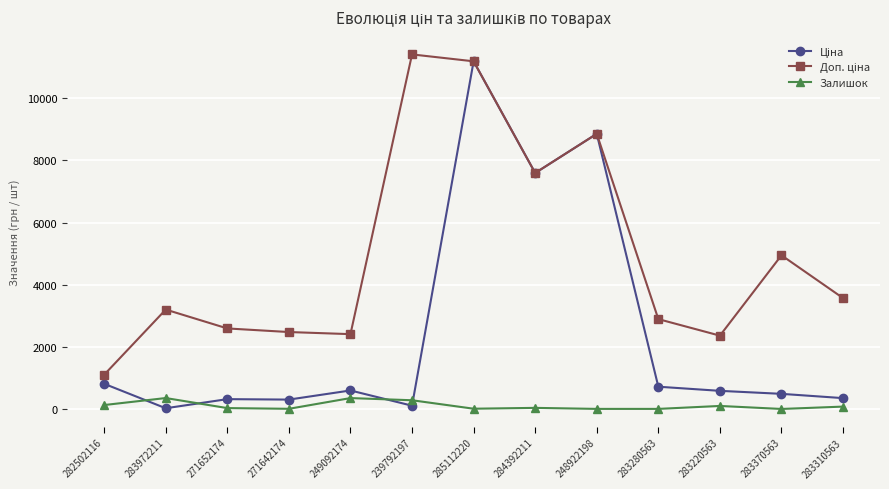

True or false: Залишок has a value of 37.0 at 271652174.

True